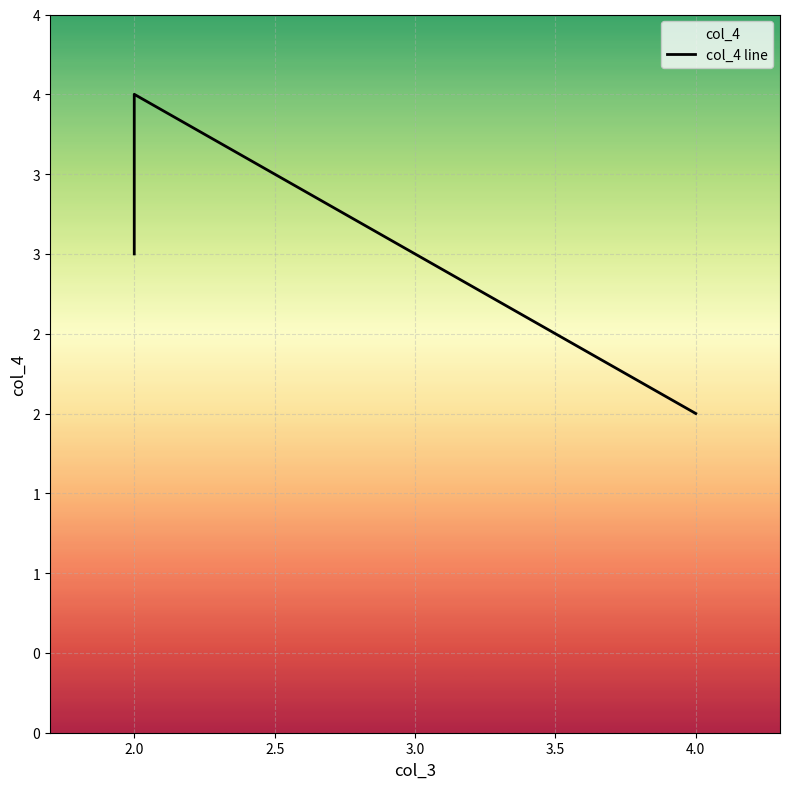

What is the label of the 2nd point from the left?

2.0